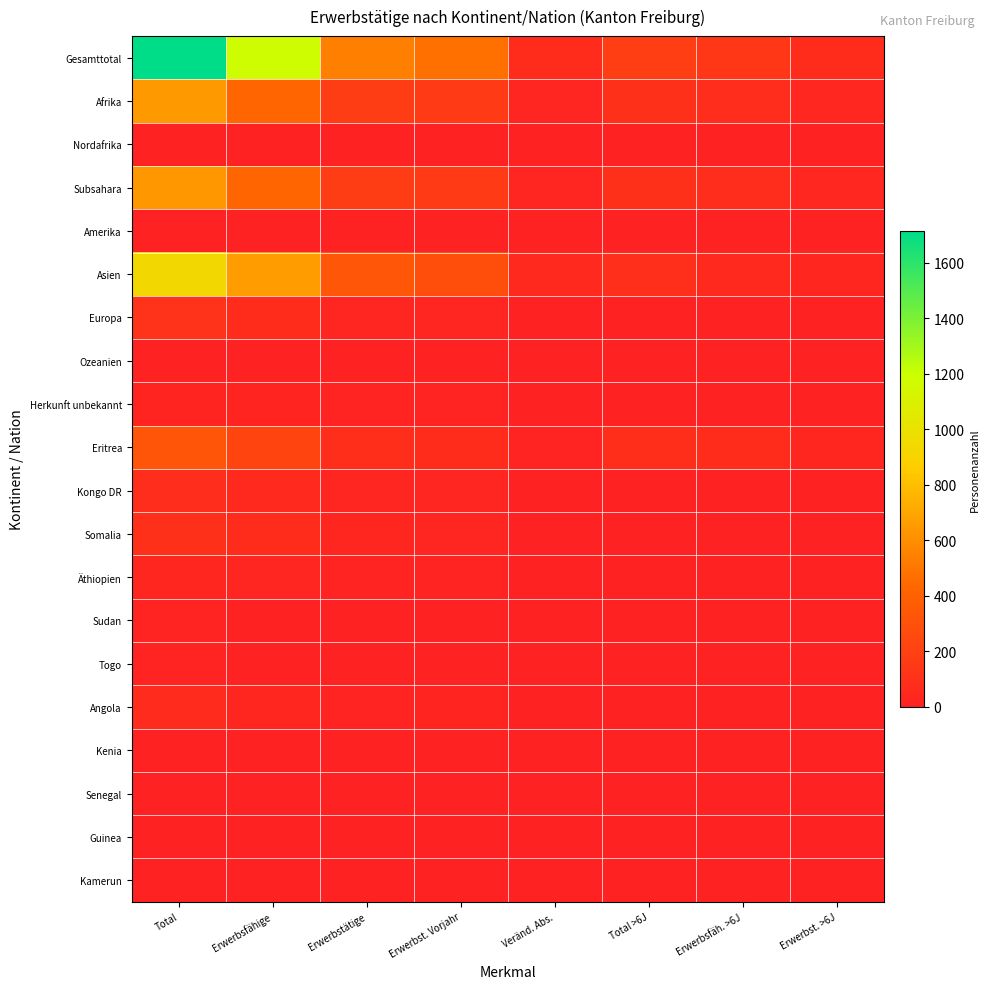

Reading left to right, extract all data points from this chart.

Gesamttotal: Total=1713	Erwerbsfähige=1178	Erwerbstätige=542	Erwerbst. Vorjahr=469	Veränd. Abs.=73	Total >6J=192	Erwerbsfäh. >6J=137	Erwerbst. >6J=72
Afrika: Total=644	Erwerbsfähige=426	Erwerbstätige=178	Erwerbst. Vorjahr=156	Veränd. Abs.=22	Total >6J=100	Erwerbsfäh. >6J=79	Erwerbst. >6J=39
Nordafrika: Total=3	Erwerbsfähige=3	Erwerbstätige=0	Erwerbst. Vorjahr=0	Veränd. Abs.=0	Total >6J=0	Erwerbsfäh. >6J=0	Erwerbst. >6J=0
Subsahara: Total=641	Erwerbsfähige=423	Erwerbstätige=178	Erwerbst. Vorjahr=156	Veränd. Abs.=22	Total >6J=100	Erwerbsfäh. >6J=79	Erwerbst. >6J=39
Amerika: Total=4	Erwerbsfähige=4	Erwerbstätige=0	Erwerbst. Vorjahr=1	Veränd. Abs.=0	Total >6J=0	Erwerbsfäh. >6J=0	Erwerbst. >6J=0
Asien: Total=941	Erwerbsfähige=659	Erwerbstätige=334	Erwerbst. Vorjahr=278	Veränd. Abs.=56	Total >6J=89	Erwerbsfäh. >6J=55	Erwerbst. >6J=32
Europa: Total=104	Erwerbsfähige=71	Erwerbstätige=23	Erwerbst. Vorjahr=26	Veränd. Abs.=0	Total >6J=0	Erwerbsfäh. >6J=0	Erwerbst. >6J=0
Ozeanien: Total=0	Erwerbsfähige=0	Erwerbstätige=0	Erwerbst. Vorjahr=0	Veränd. Abs.=0	Total >6J=0	Erwerbsfäh. >6J=0	Erwerbst. >6J=0
Herkunft unbekannt: Total=20	Erwerbsfähige=18	Erwerbstätige=7	Erwerbst. Vorjahr=8	Veränd. Abs.=0	Total >6J=3	Erwerbsfäh. >6J=3	Erwerbst. >6J=1
Eritrea: Total=324	Erwerbsfähige=218	Erwerbstätige=83	Erwerbst. Vorjahr=73	Veränd. Abs.=10	Total >6J=86	Erwerbsfäh. >6J=71	Erwerbst. >6J=33
Kongo DR: Total=75	Erwerbsfähige=48	Erwerbstätige=23	Erwerbst. Vorjahr=21	Veränd. Abs.=2	Total >6J=1	Erwerbsfäh. >6J=1	Erwerbst. >6J=1
Somalia: Total=99	Erwerbsfähige=70	Erwerbstätige=27	Erwerbst. Vorjahr=21	Veränd. Abs.=6	Total >6J=4	Erwerbsfäh. >6J=2	Erwerbst. >6J=0
Äthiopien: Total=33	Erwerbsfähige=24	Erwerbstätige=11	Erwerbst. Vorjahr=7	Veränd. Abs.=4	Total >6J=4	Erwerbsfäh. >6J=4	Erwerbst. >6J=3
Sudan: Total=7	Erwerbsfähige=5	Erwerbstätige=3	Erwerbst. Vorjahr=2	Veränd. Abs.=1	Total >6J=0	Erwerbsfäh. >6J=0	Erwerbst. >6J=0
Togo: Total=8	Erwerbsfähige=4	Erwerbstätige=2	Erwerbst. Vorjahr=2	Veränd. Abs.=0	Total >6J=0	Erwerbsfäh. >6J=0	Erwerbst. >6J=0
Angola: Total=61	Erwerbsfähige=30	Erwerbstätige=13	Erwerbst. Vorjahr=16	Veränd. Abs.=0	Total >6J=2	Erwerbsfäh. >6J=0	Erwerbst. >6J=0
Kenia: Total=3	Erwerbsfähige=3	Erwerbstätige=2	Erwerbst. Vorjahr=2	Veränd. Abs.=0	Total >6J=0	Erwerbsfäh. >6J=0	Erwerbst. >6J=0
Senegal: Total=5	Erwerbsfähige=2	Erwerbstätige=2	Erwerbst. Vorjahr=2	Veränd. Abs.=0	Total >6J=2	Erwerbsfäh. >6J=1	Erwerbst. >6J=1
Guinea: Total=5	Erwerbsfähige=4	Erwerbstätige=4	Erwerbst. Vorjahr=3	Veränd. Abs.=1	Total >6J=0	Erwerbsfäh. >6J=0	Erwerbst. >6J=0
Kamerun: Total=5	Erwerbsfähige=5	Erwerbstätige=1	Erwerbst. Vorjahr=0	Veränd. Abs.=1	Total >6J=0	Erwerbsfäh. >6J=0	Erwerbst. >6J=0